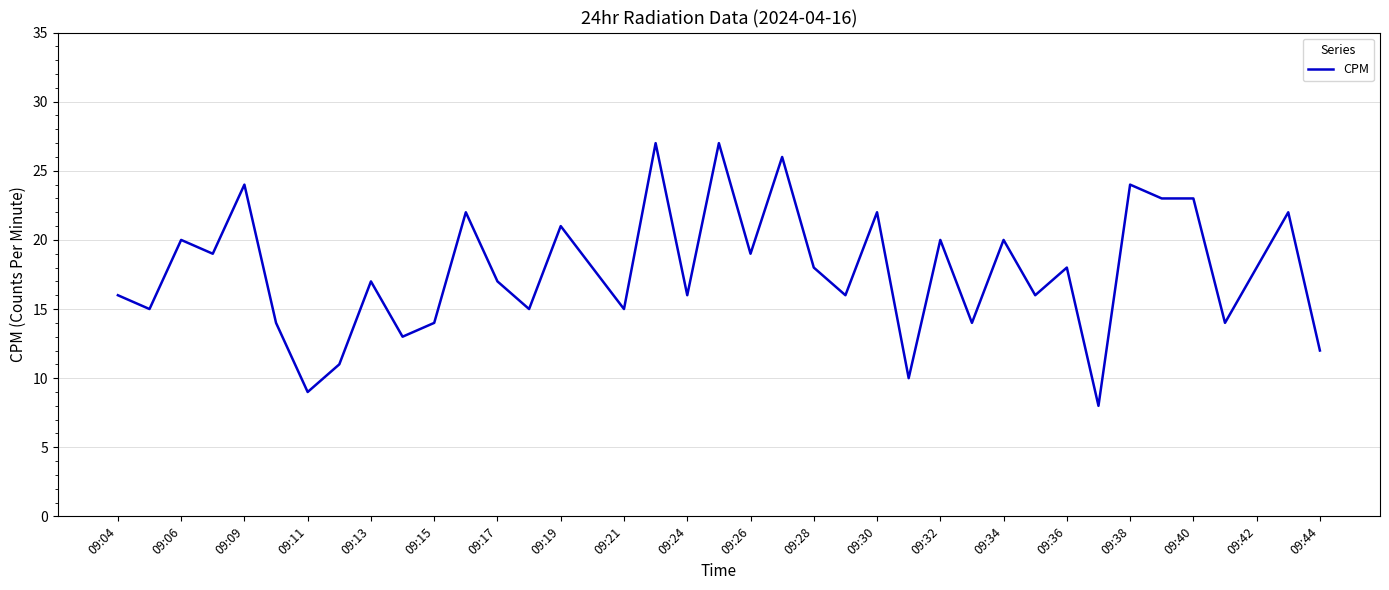

What is the sum of all values?

693